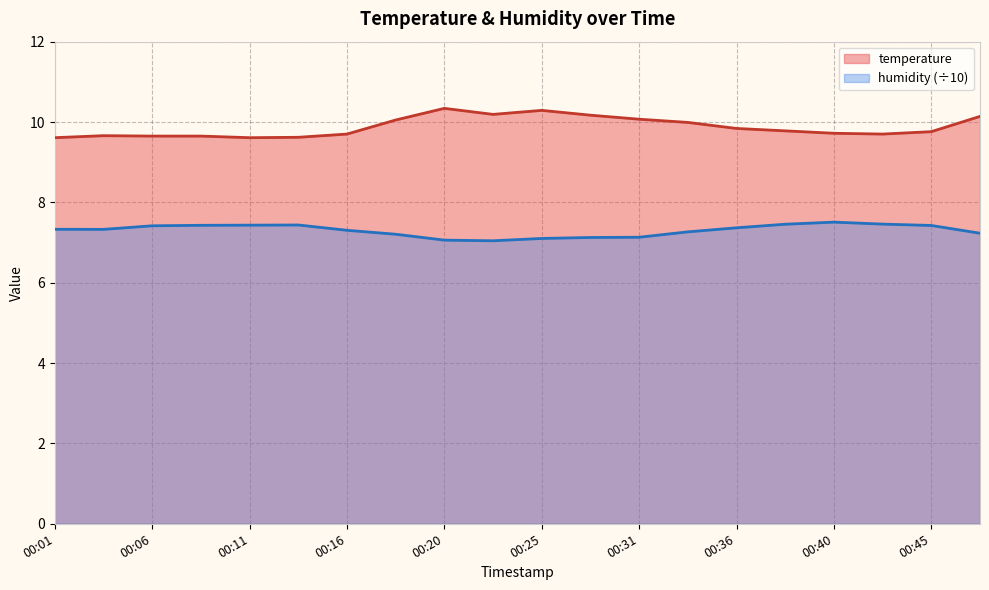

What is the maximum value shown in the chart?

10.3